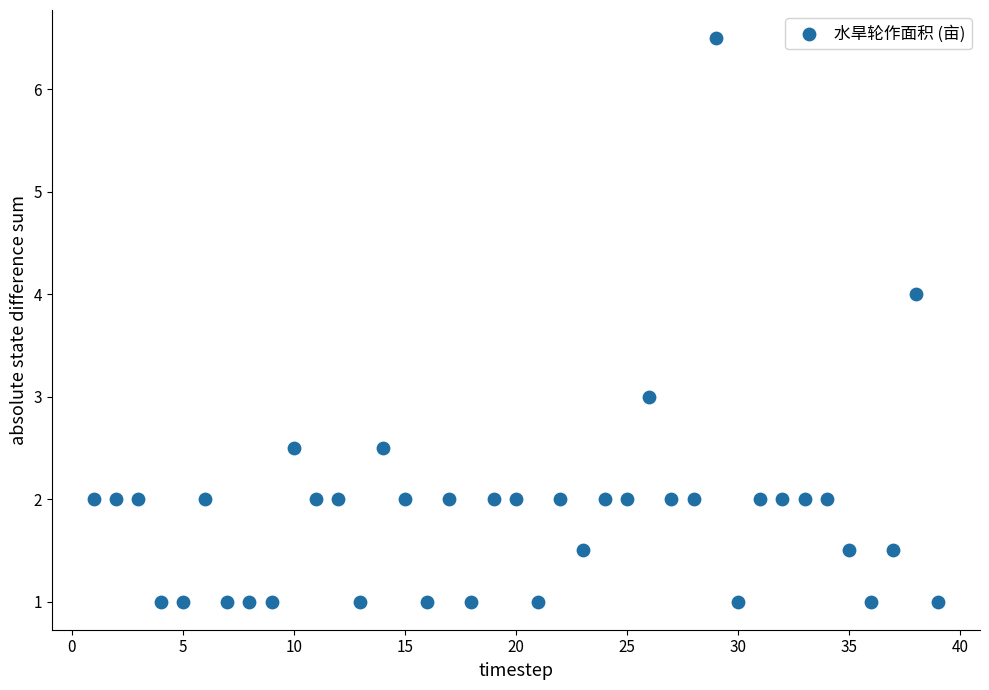

What is the range of Y values (max minus min)?

5.5